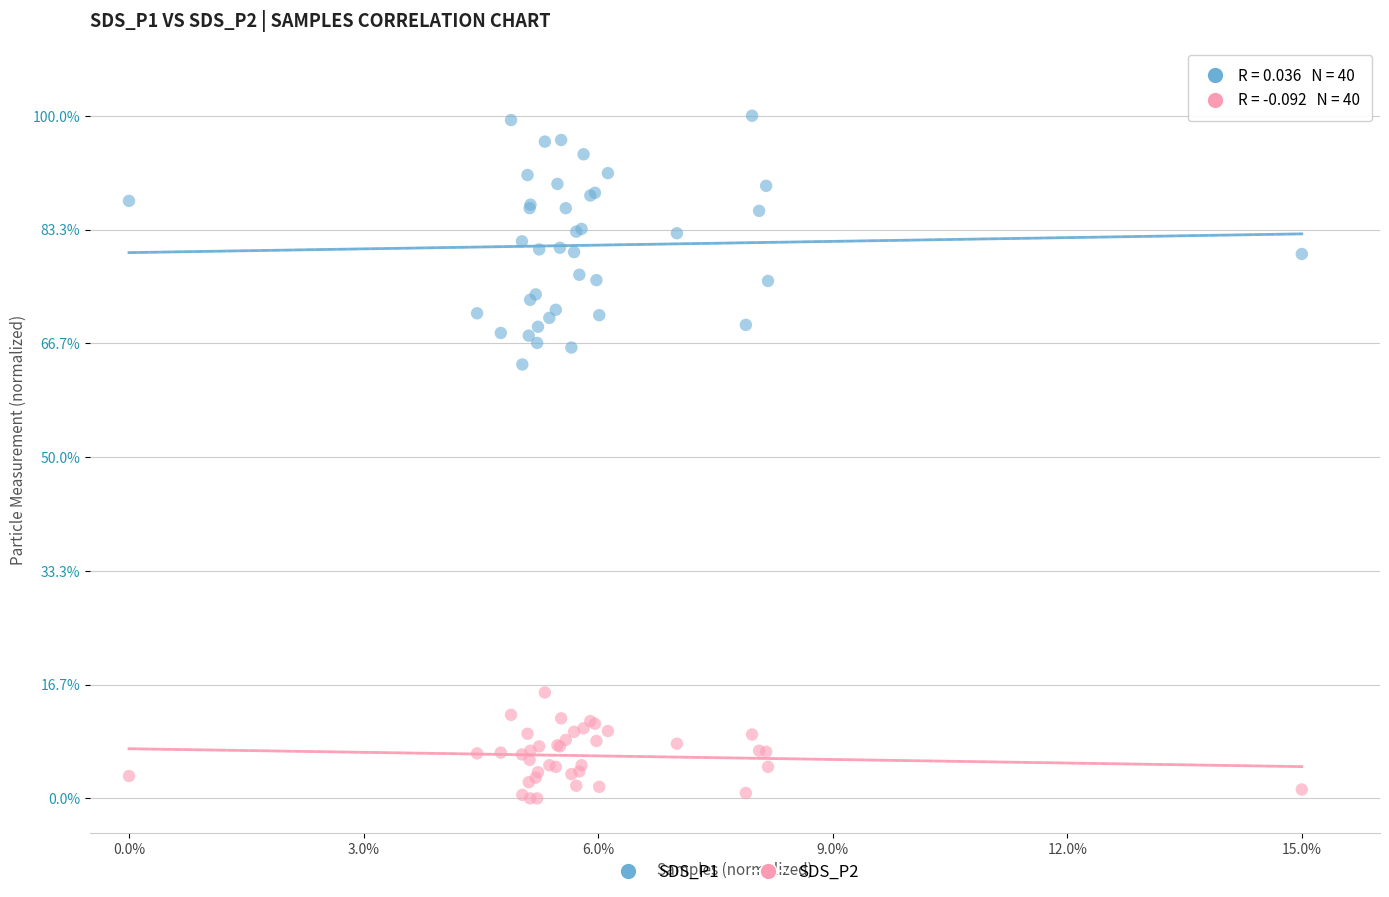

Which series contains the highest Y value?

SDS_P1